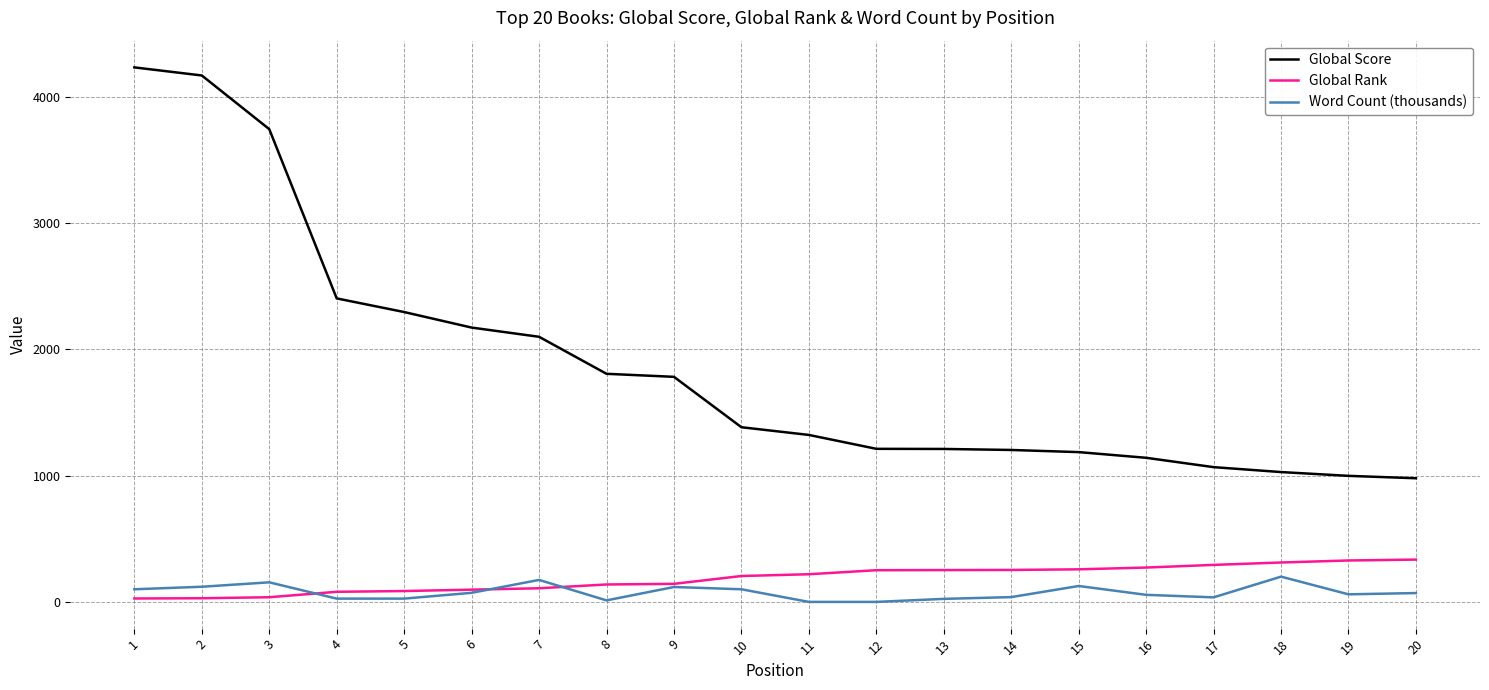

Which series has the widest spread of values?

Global Score